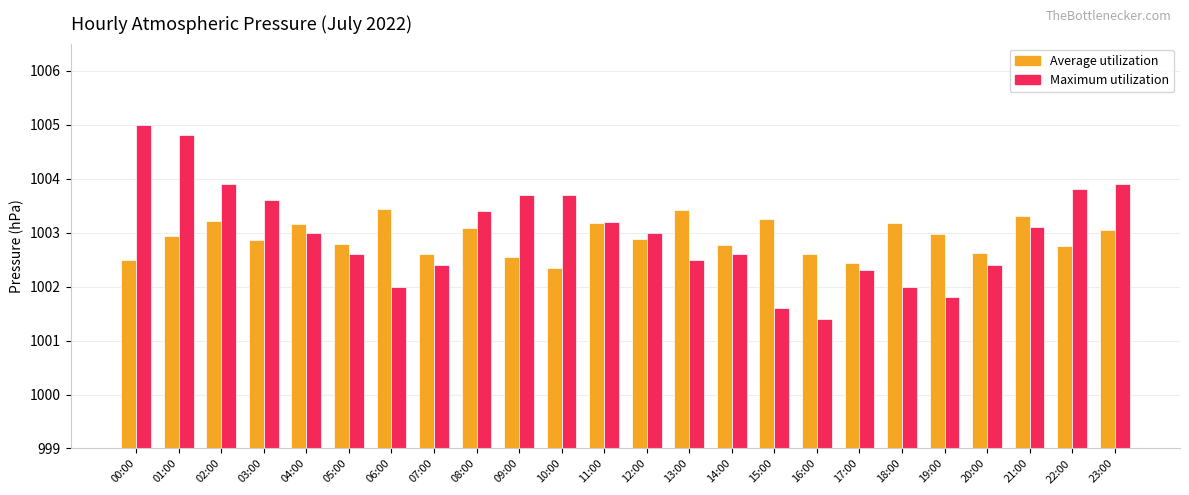

Rank the series by their average value, from lowest to highest.

Average utilization, Maximum utilization